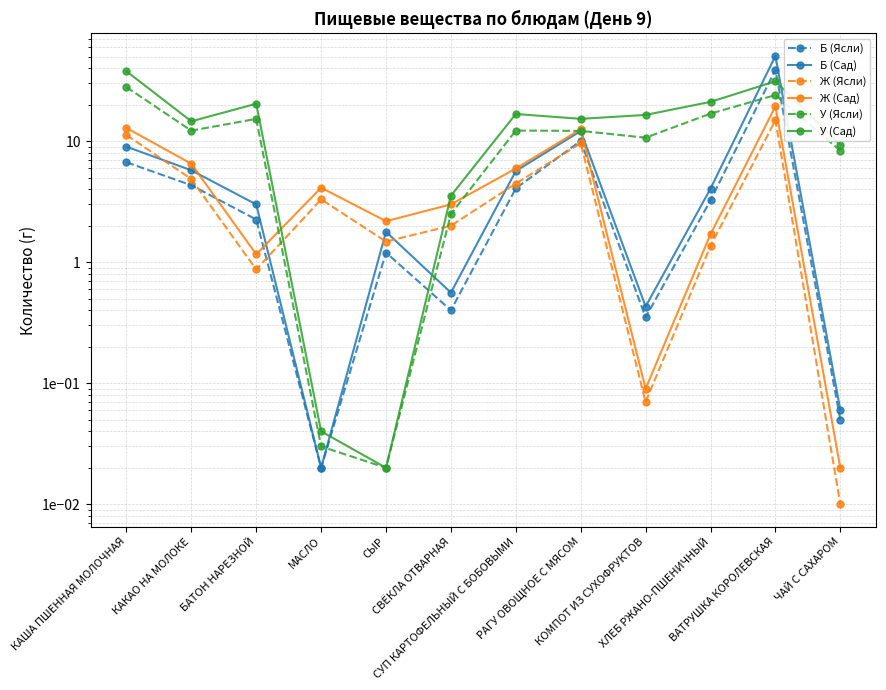

Between МАСЛО and ВАТРУШКА КОРОЛЕВСКАЯ, which is larger?

ВАТРУШКА КОРОЛЕВСКАЯ